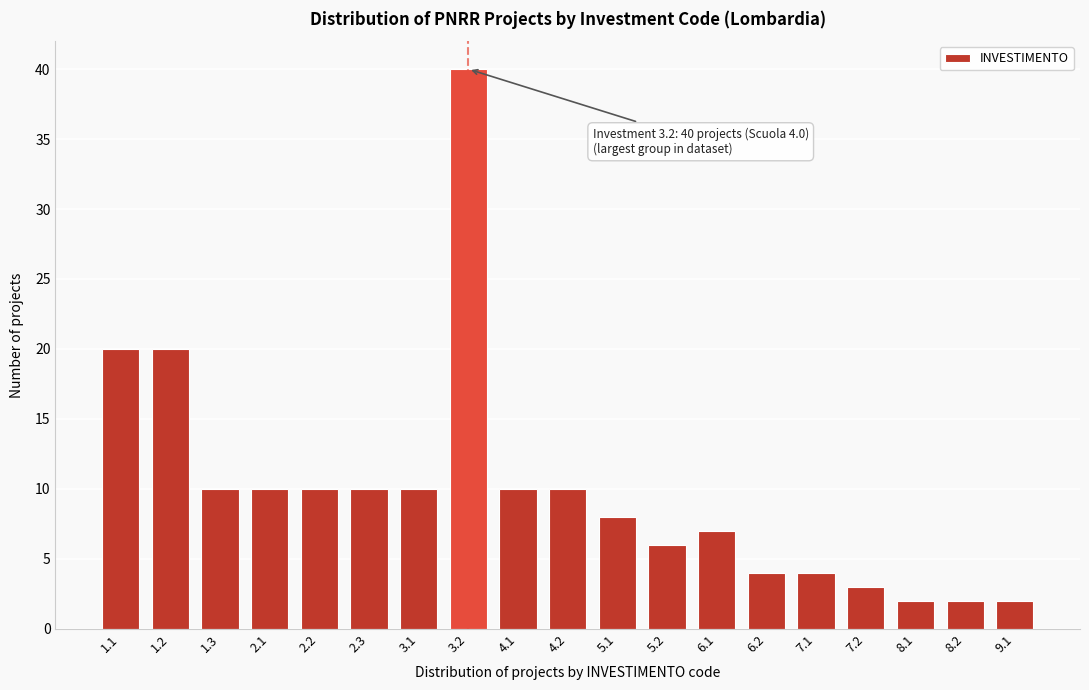

Reading left to right, extract all data points from this chart.

20	20	10	10	10	10	10	40	10	10	8	6	7	4	4	3	2	2	2